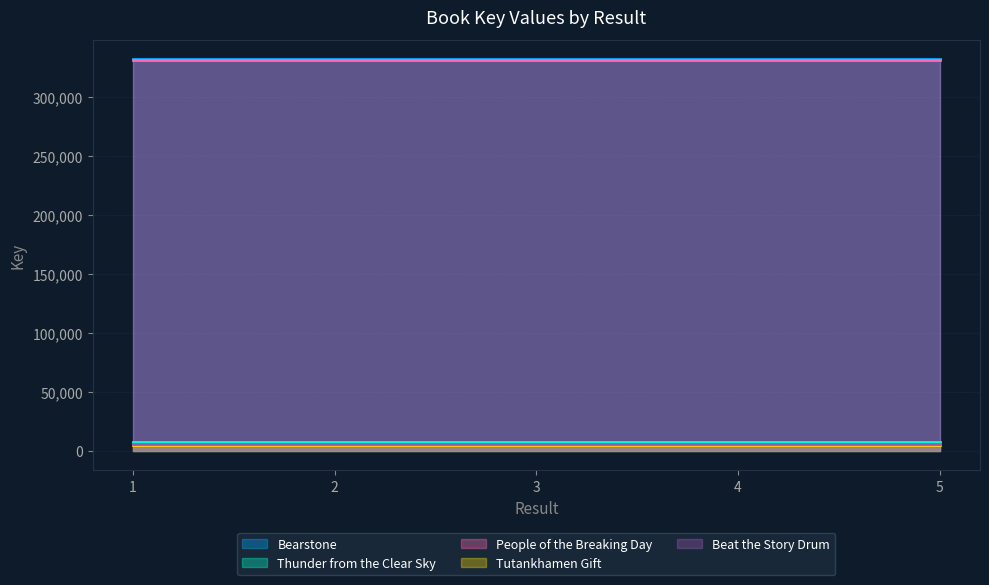

Is it true that Beat the Story Drum equals 6002 at 1?

True